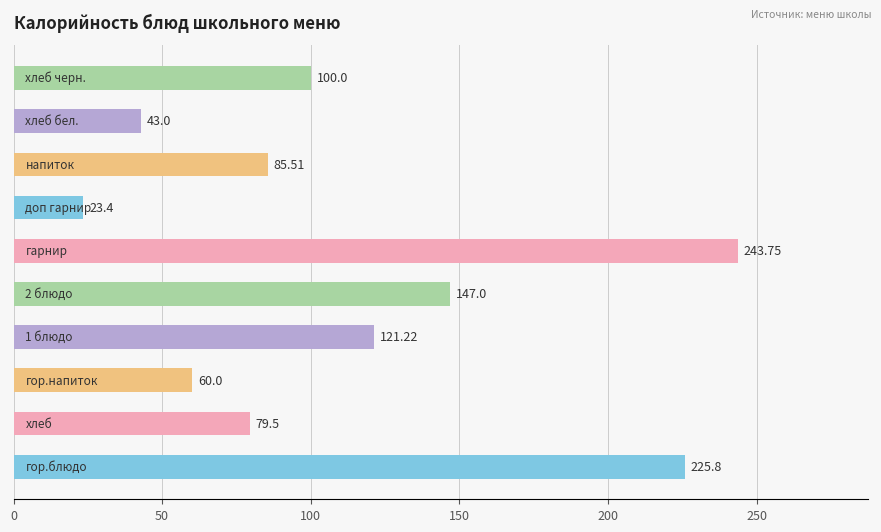

How many bars are there in total?

10